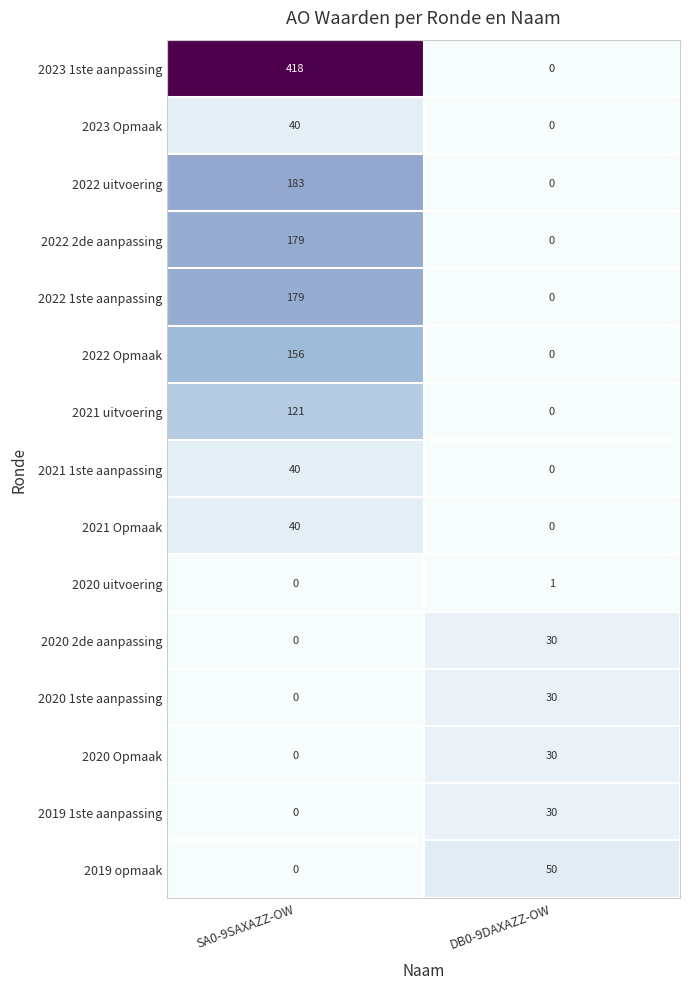

What is the greatest value displayed?

418